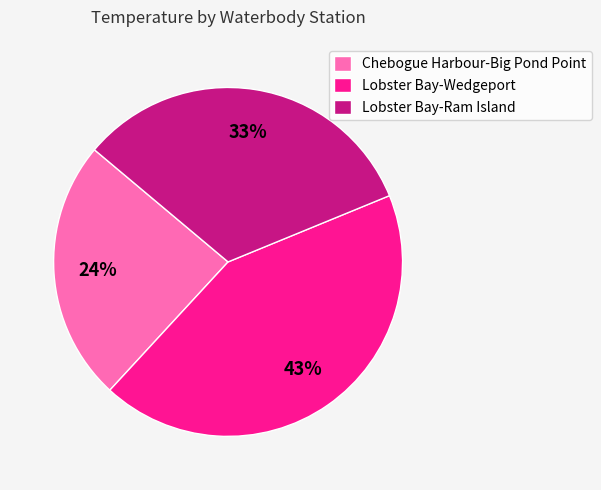

Is the sum of Chebogue Harbour-Big Pond Point and Lobster Bay-Ram Island greater than half?

Yes